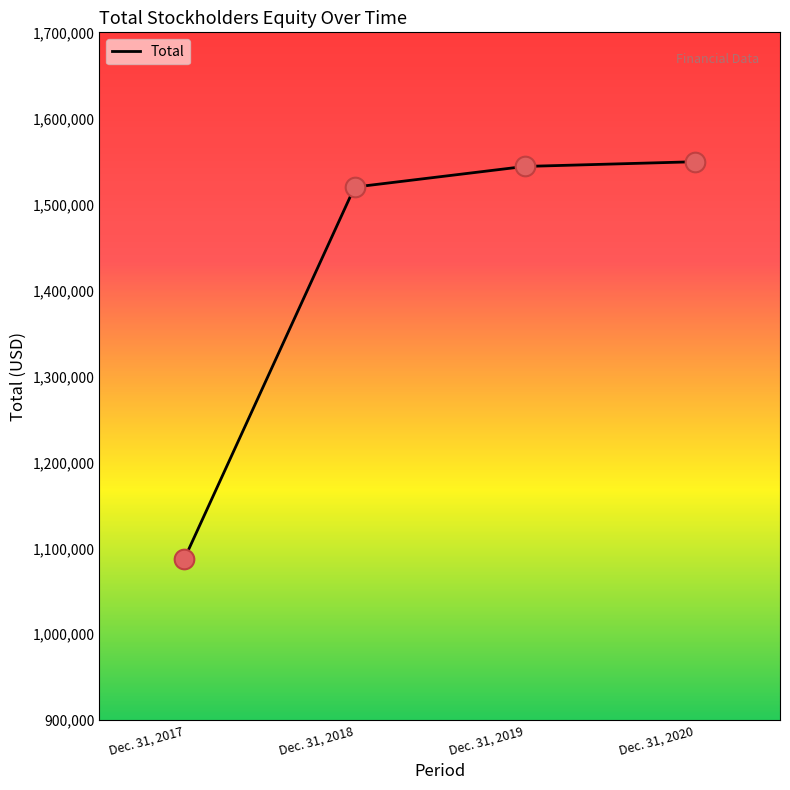

What is the ratio of the value at Dec. 31, 2017 to the value at Dec. 31, 2020?

0.7